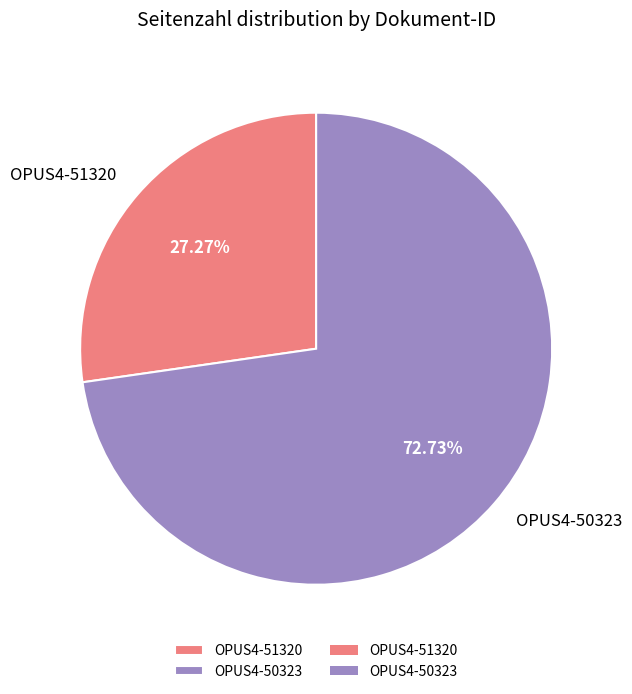

What is the total percentage of OPUS4-50323 and OPUS4-51320?

100.0%